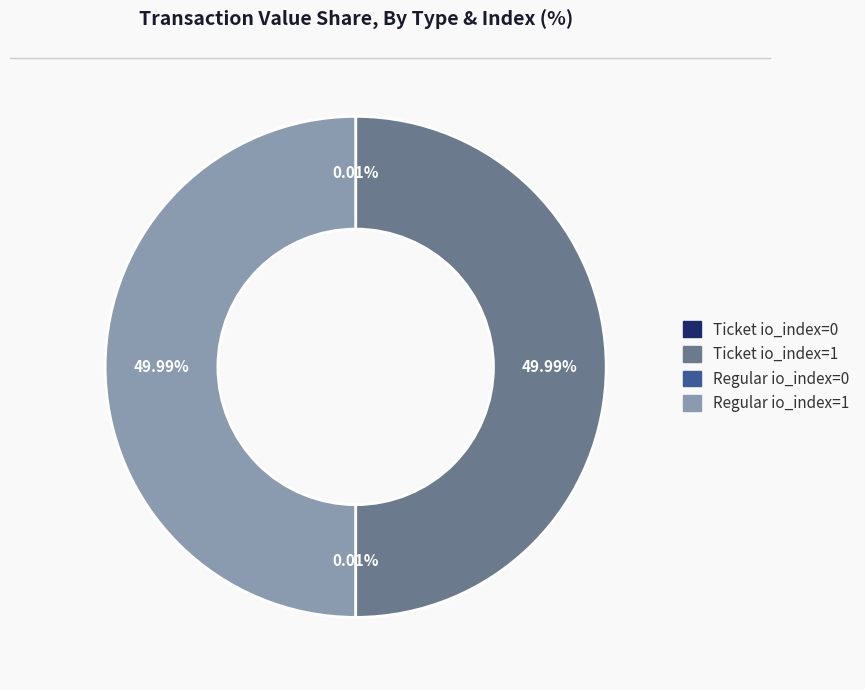

Approximately how many times larger is the value at Regular io_index=1 compared to Ticket io_index=1?

1.0